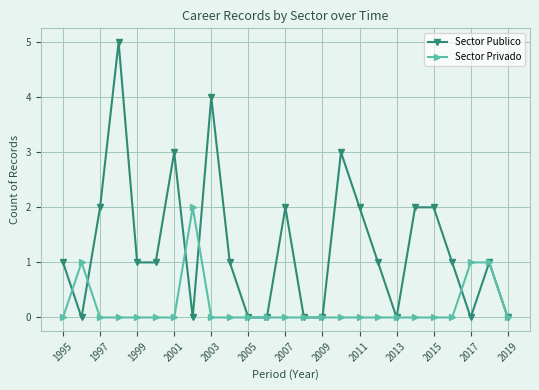

What is the maximum value for Sector Publico?

5